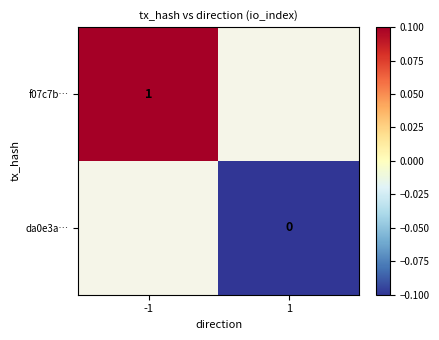

The f07c7b… series shows 1.6 at -1. True or false?

False